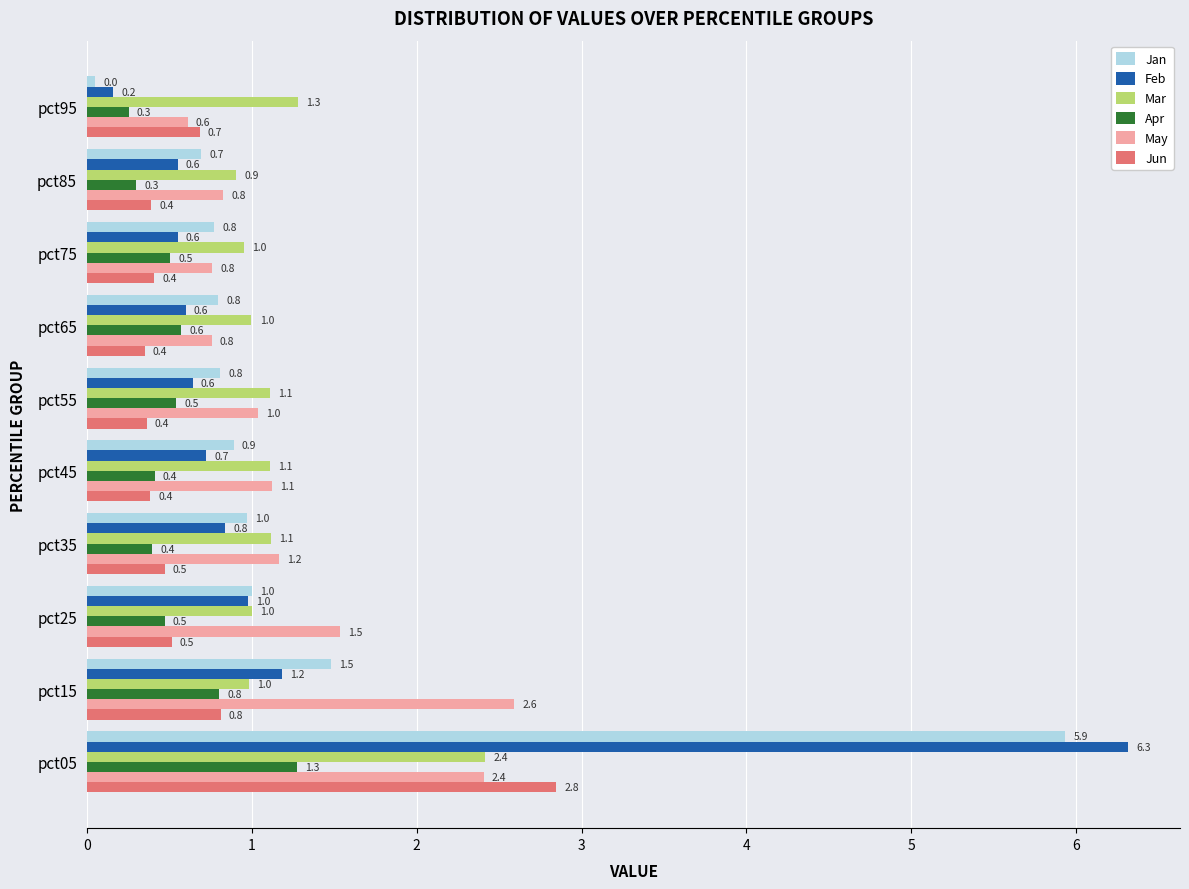

Where is Jun nearest to the value 1?

pct15